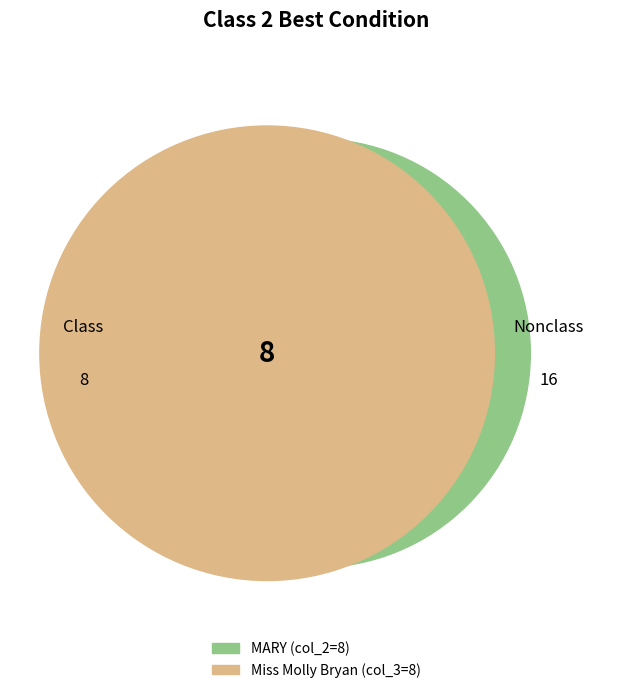

What percentage is NOT represented by Class 2 Best Condition?

50.0%